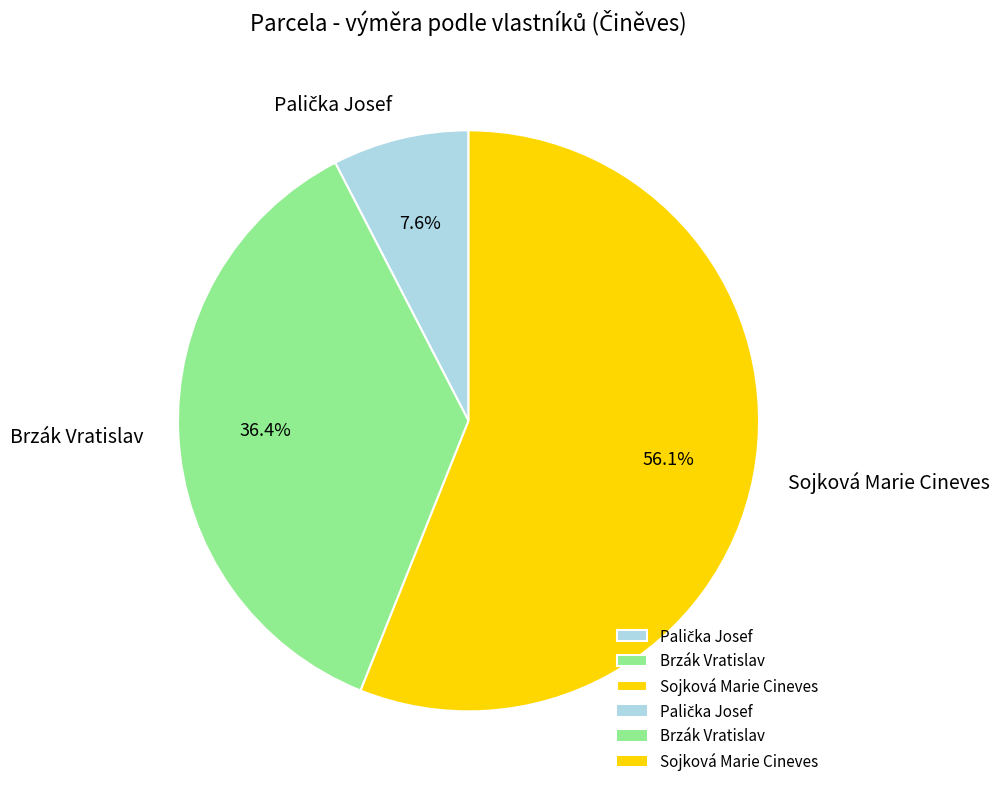

Do Brzák Vratislav and Sojková Marie Cineves together represent more than half of the pie?

Yes